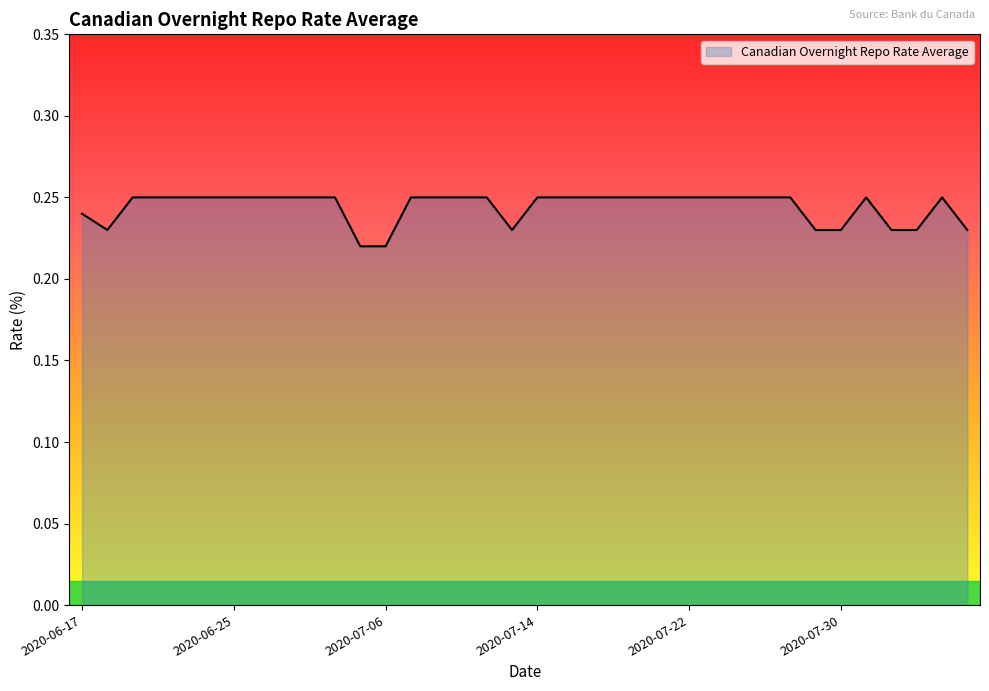

Reading right to left, what are all the values shown in this chart?

2020-08-07=0.2	2020-08-06=0.2	2020-08-05=0.2	2020-08-04=0.2	2020-07-31=0.2	2020-07-30=0.2	2020-07-29=0.2	2020-07-28=0.2	2020-07-27=0.2	2020-07-24=0.2	2020-07-23=0.2	2020-07-22=0.2	2020-07-21=0.2	2020-07-20=0.2	2020-07-17=0.2	2020-07-16=0.2	2020-07-15=0.2	2020-07-14=0.2	2020-07-13=0.2	2020-07-10=0.2	2020-07-09=0.2	2020-07-08=0.2	2020-07-07=0.2	2020-07-06=0.2	2020-07-03=0.2	2020-07-02=0.2	2020-06-30=0.2	2020-06-29=0.2	2020-06-26=0.2	2020-06-25=0.2	2020-06-24=0.2	2020-06-23=0.2	2020-06-22=0.2	2020-06-19=0.2	2020-06-18=0.2	2020-06-17=0.2